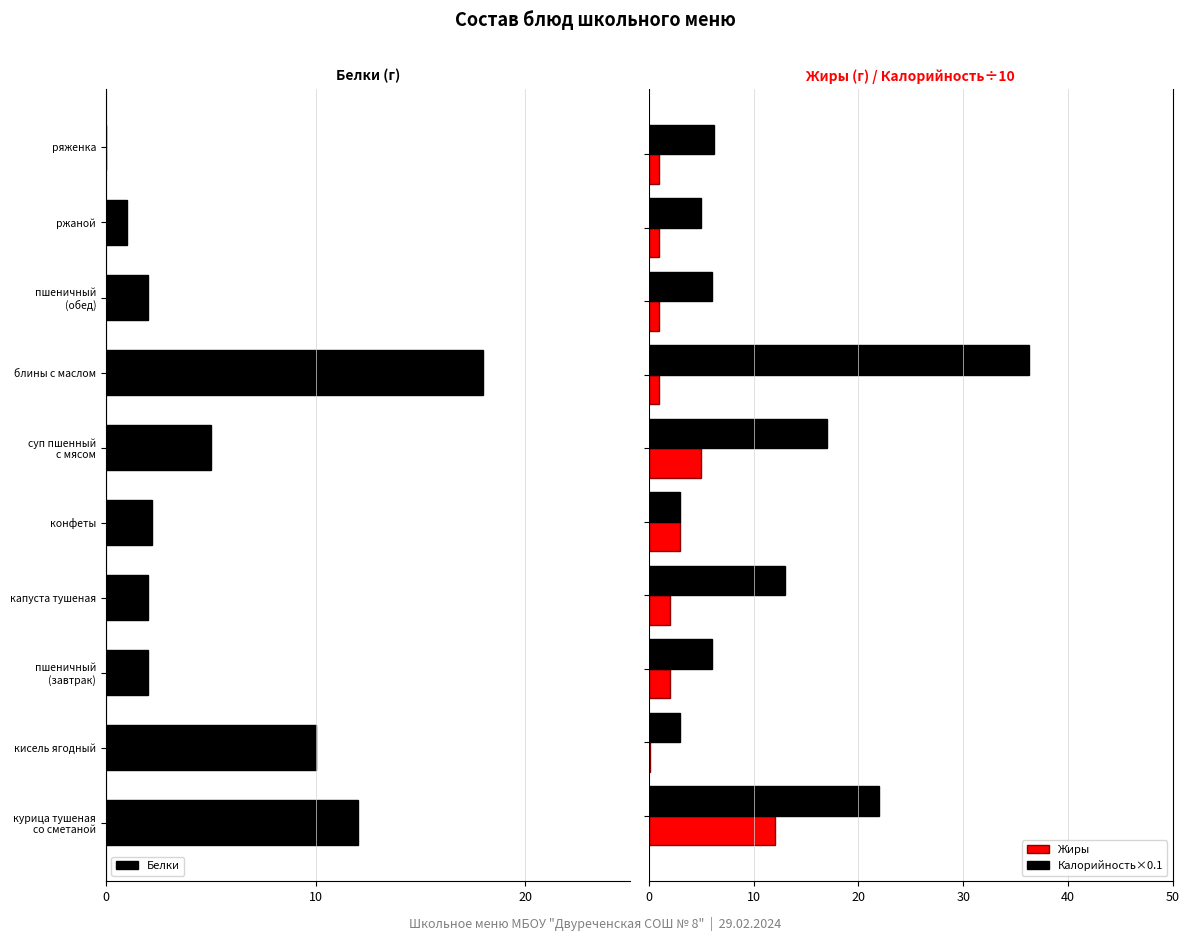

Rank the series by their maximum value, from lowest to highest.

Белки, Жиры, Калорийность×0.1